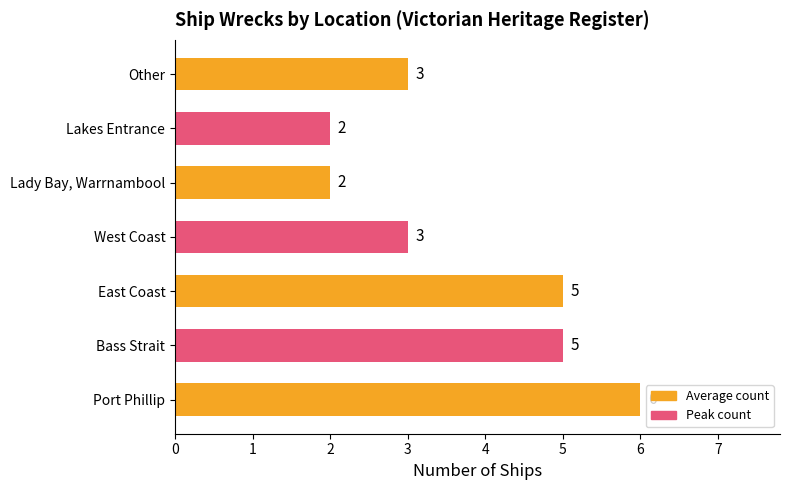

What is the greatest value displayed?

6